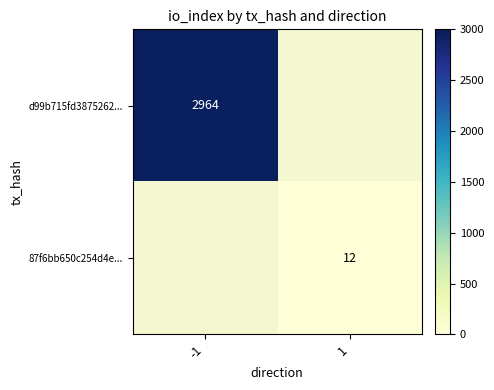

Between 1 and -1, which is larger?

-1